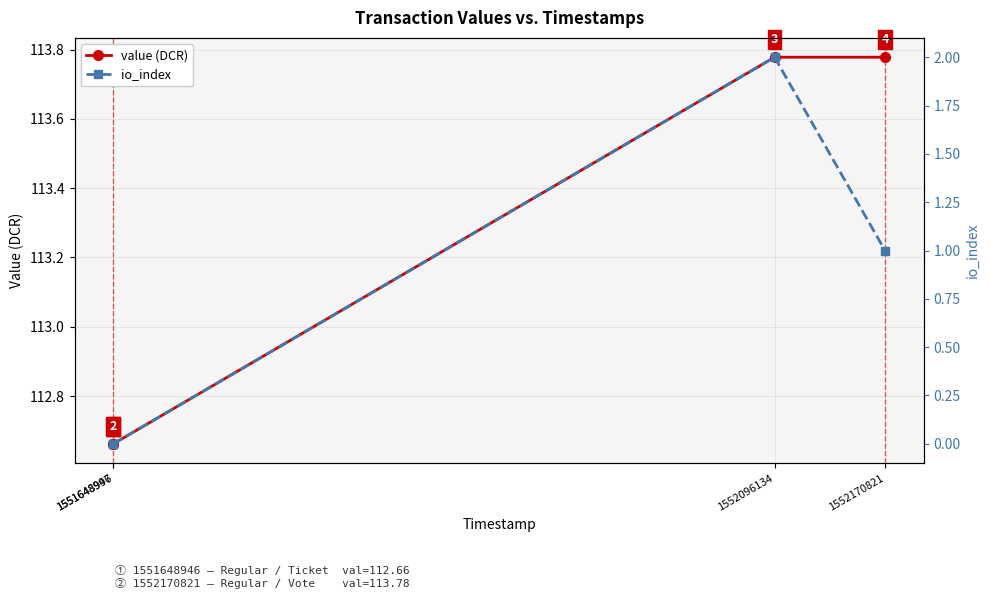

What is the total value across all series at 1552096134?

115.8